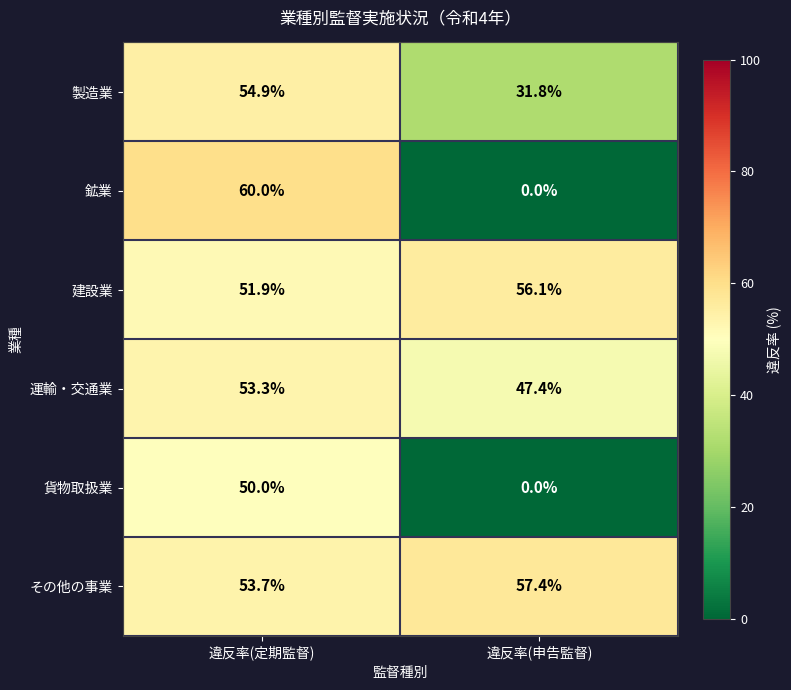

Reading right to left, transcribe all the data shown in this chart.

製造業: 違反率(申告監督)=31.8	違反率(定期監督)=54.9
鉱業: 違反率(申告監督)=0.0	違反率(定期監督)=60.0
建設業: 違反率(申告監督)=56.1	違反率(定期監督)=51.9
運輸・交通業: 違反率(申告監督)=47.4	違反率(定期監督)=53.3
貨物取扱業: 違反率(申告監督)=0.0	違反率(定期監督)=50.0
その他の事業: 違反率(申告監督)=57.4	違反率(定期監督)=53.7